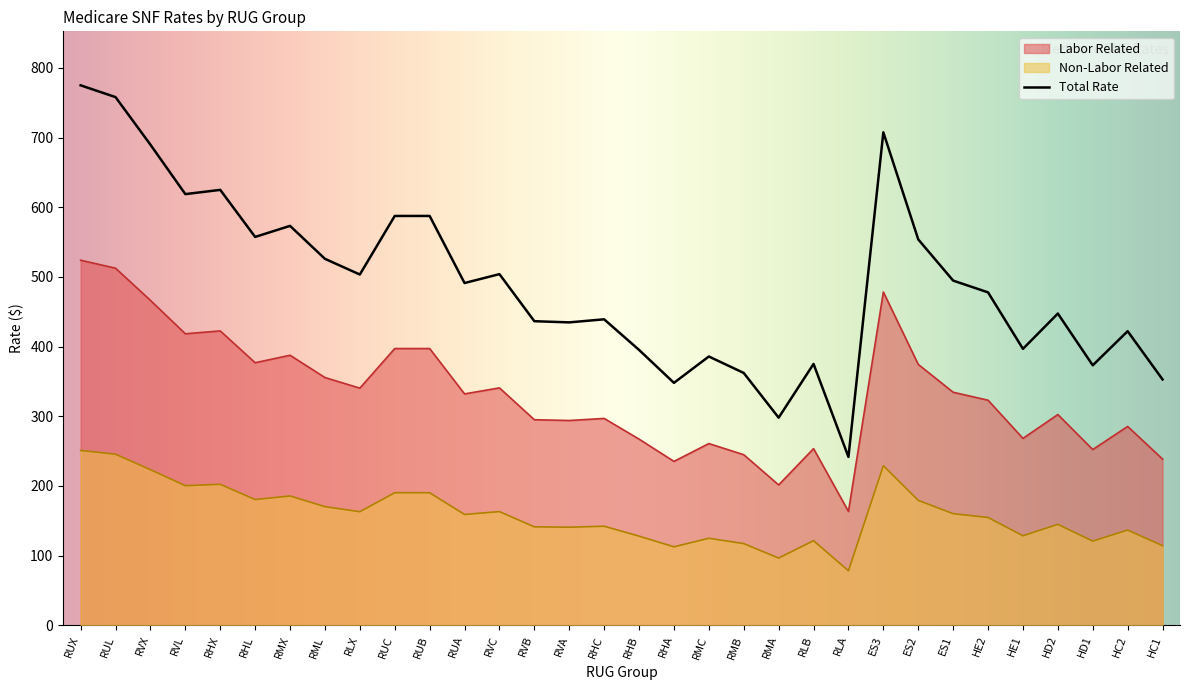

Reading left to right, transcribe all the data shown in this chart.

Non-Labor Related: 251.0	245.5	223.4	200.4	202.4	180.5	185.7	170.3	163.0	190.3	190.3	159.1	163.2	141.3	140.8	142.2	128.0	112.7	124.9	117.3	96.5	121.5	78.3	229.1	179.3	160.2	154.7	128.5	144.9	120.8	136.7	114.3
Labor Related: 523.9	512.5	466.3	418.4	422.5	376.8	387.6	355.6	340.4	397.2	397.2	332.1	340.7	295.1	293.9	296.9	267.2	235.2	260.8	244.8	201.5	253.6	163.4	478.3	374.4	334.5	323.0	268.2	302.5	252.3	285.4	238.6
Total Rate: 774.9	758.0	689.7	618.8	624.9	557.3	573.2	525.9	503.4	587.4	587.4	491.2	503.9	436.4	434.7	439.1	395.2	347.9	385.8	362.1	298.0	375.1	241.7	707.4	553.8	494.7	477.8	396.7	447.4	373.1	422.1	352.8